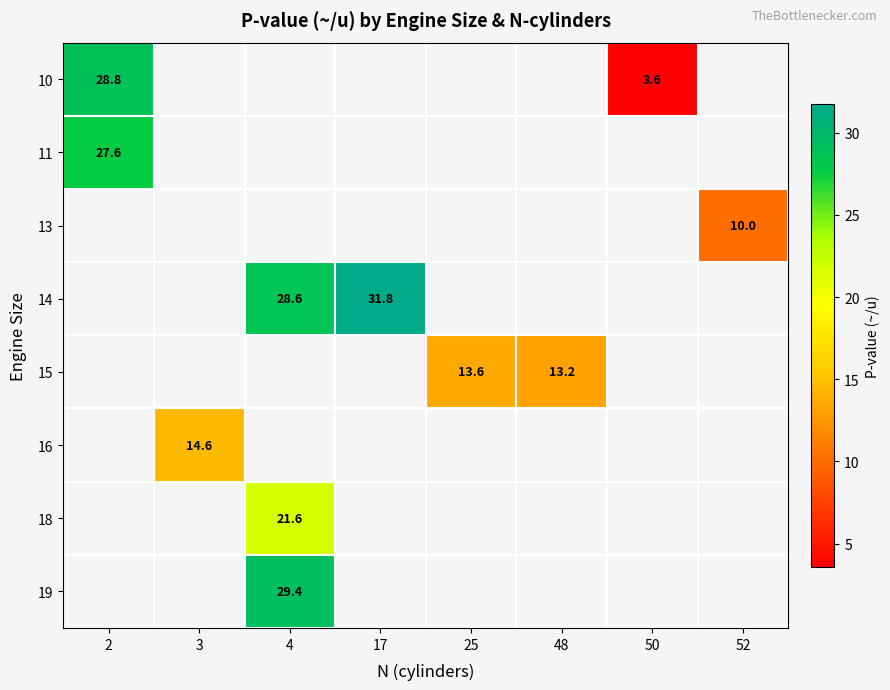

How many data points does each series have?

8